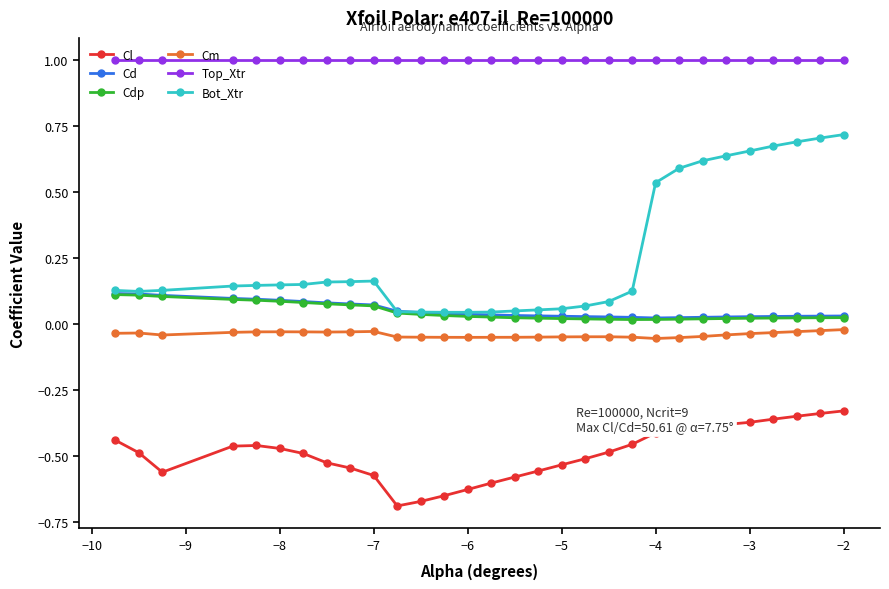

What is the sum of all Top_Xtr values?

30.0